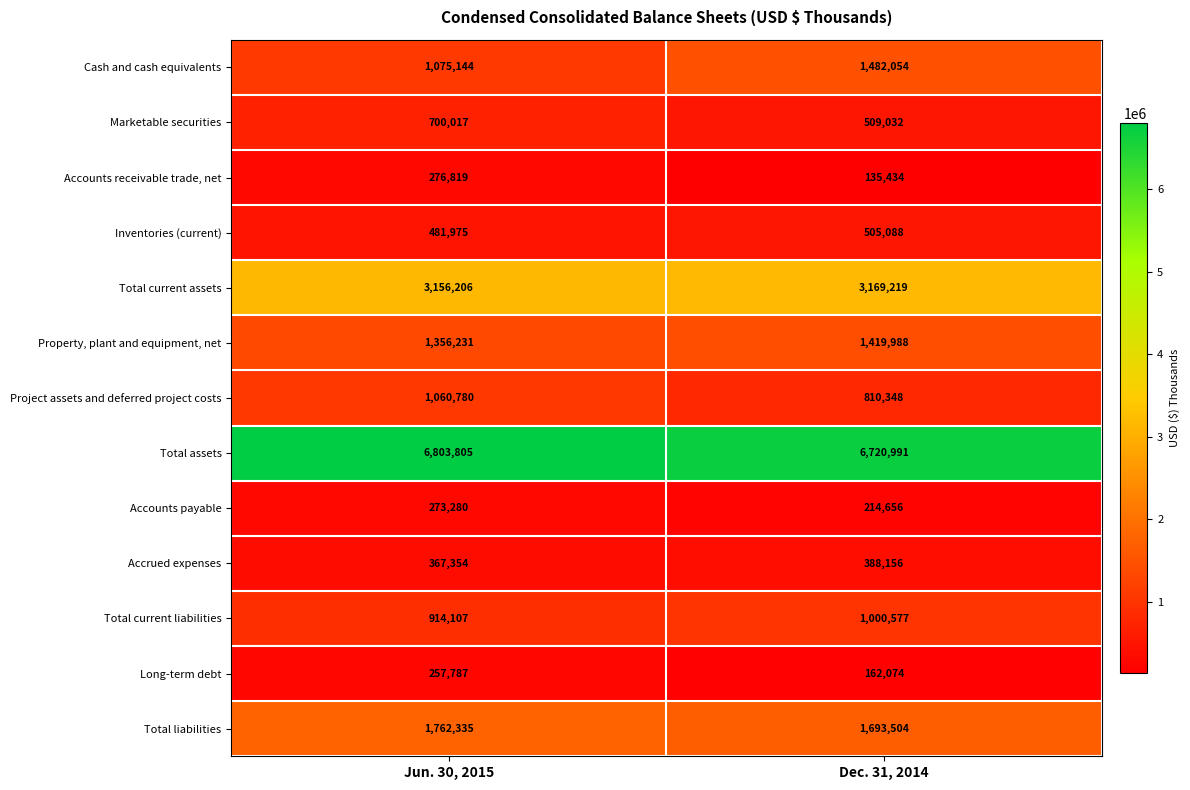

The value of Marketable securities at Jun. 30, 2015 is 484976. True or false?

False